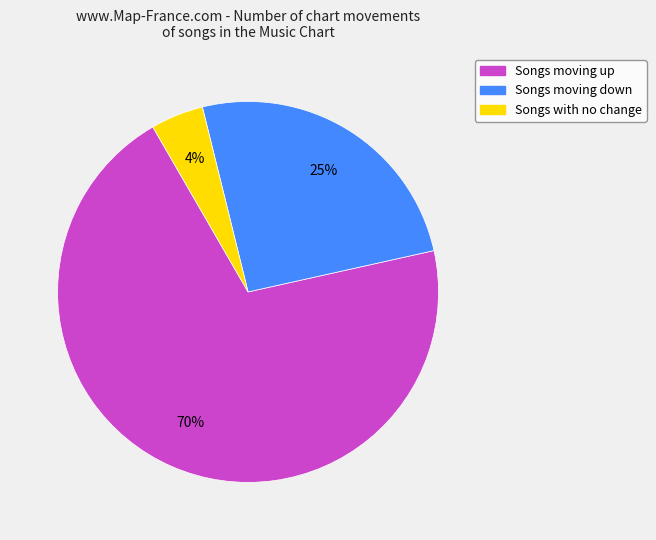

To the nearest percent, what is the average slice percentage?

33%